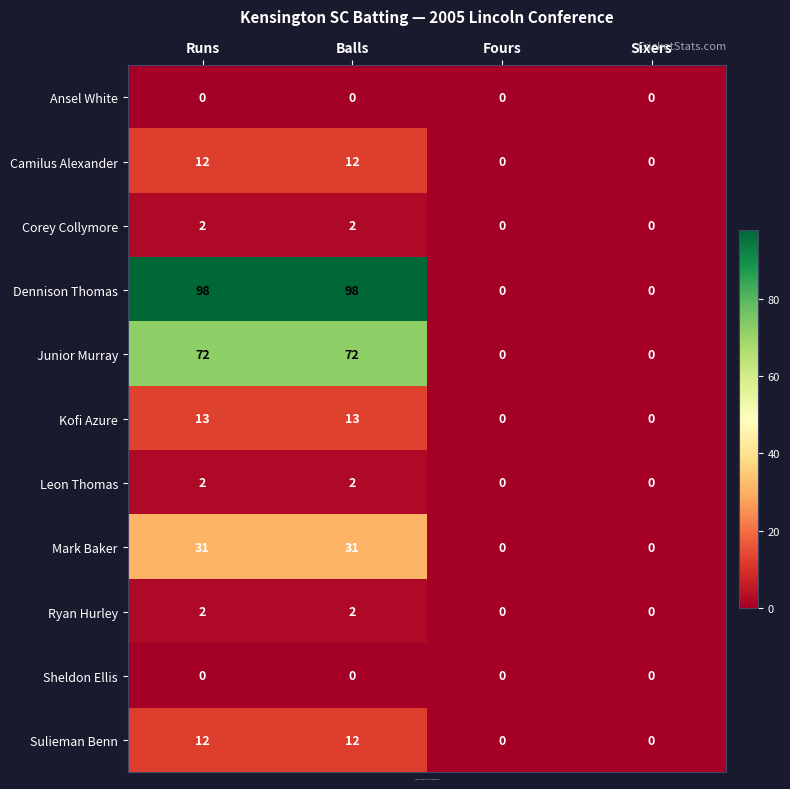

Which series has the largest total across all categories?

Dennison Thomas